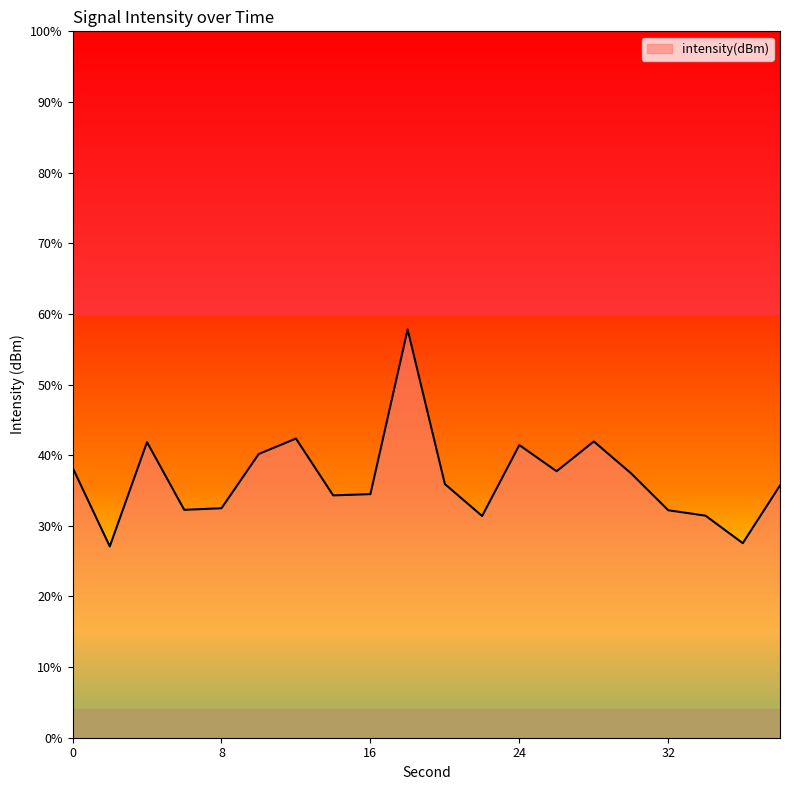

How many values are below -117?

14